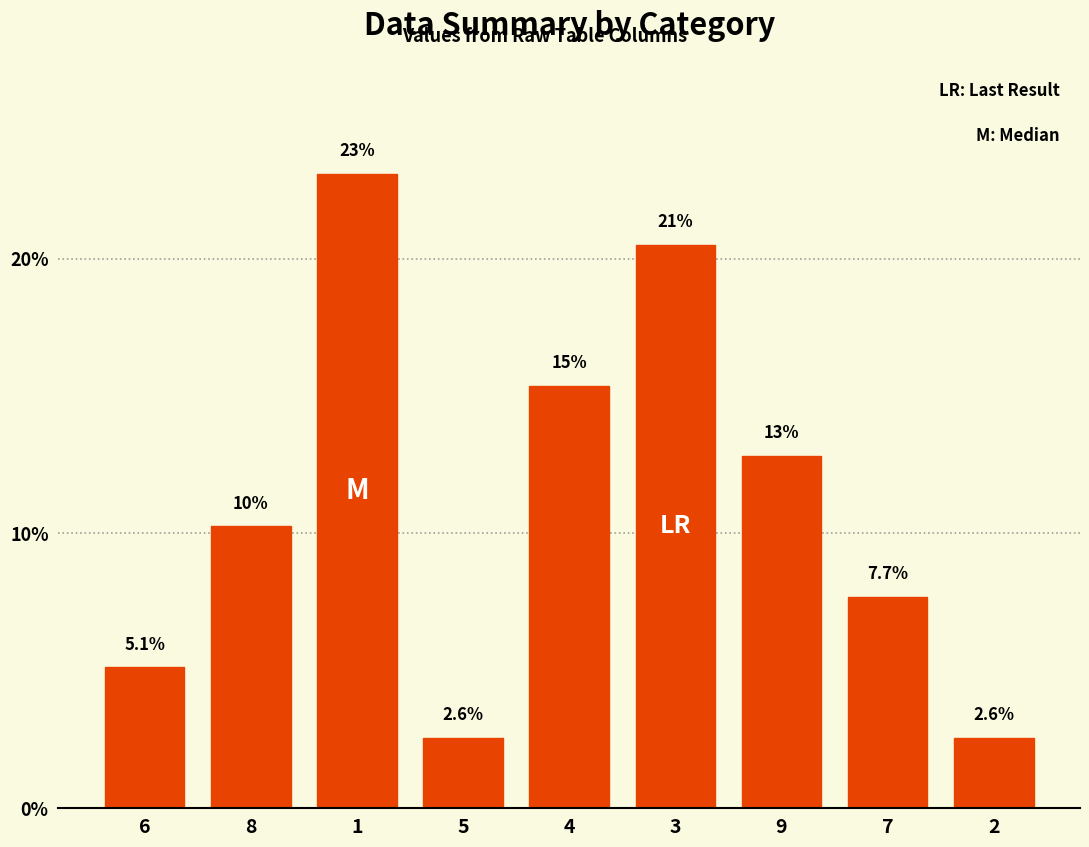

Approximately how many times larger is the value at 8 compared to 2?

4.0